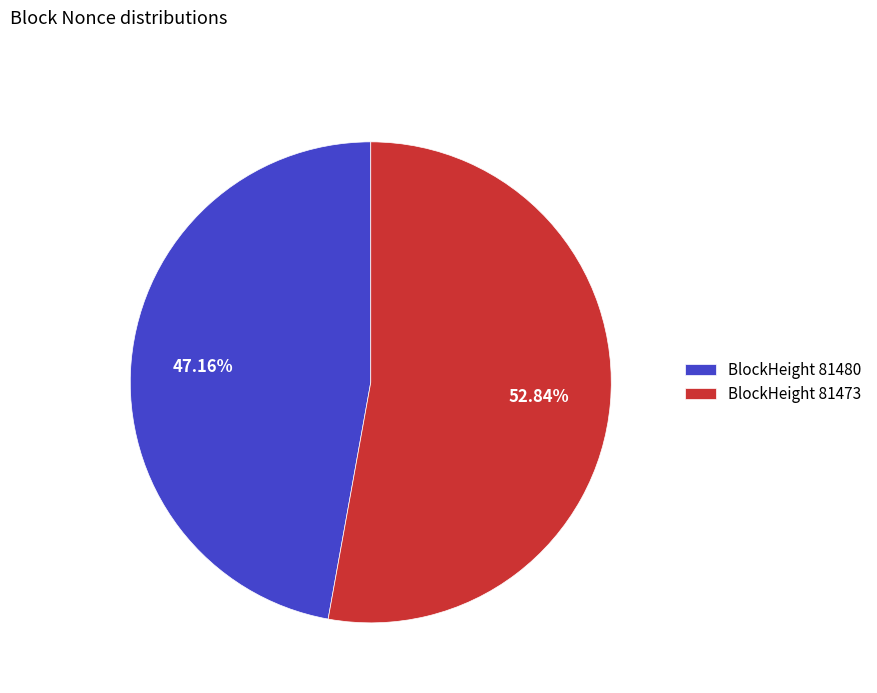

To the nearest percent, what is the average slice percentage?

50%